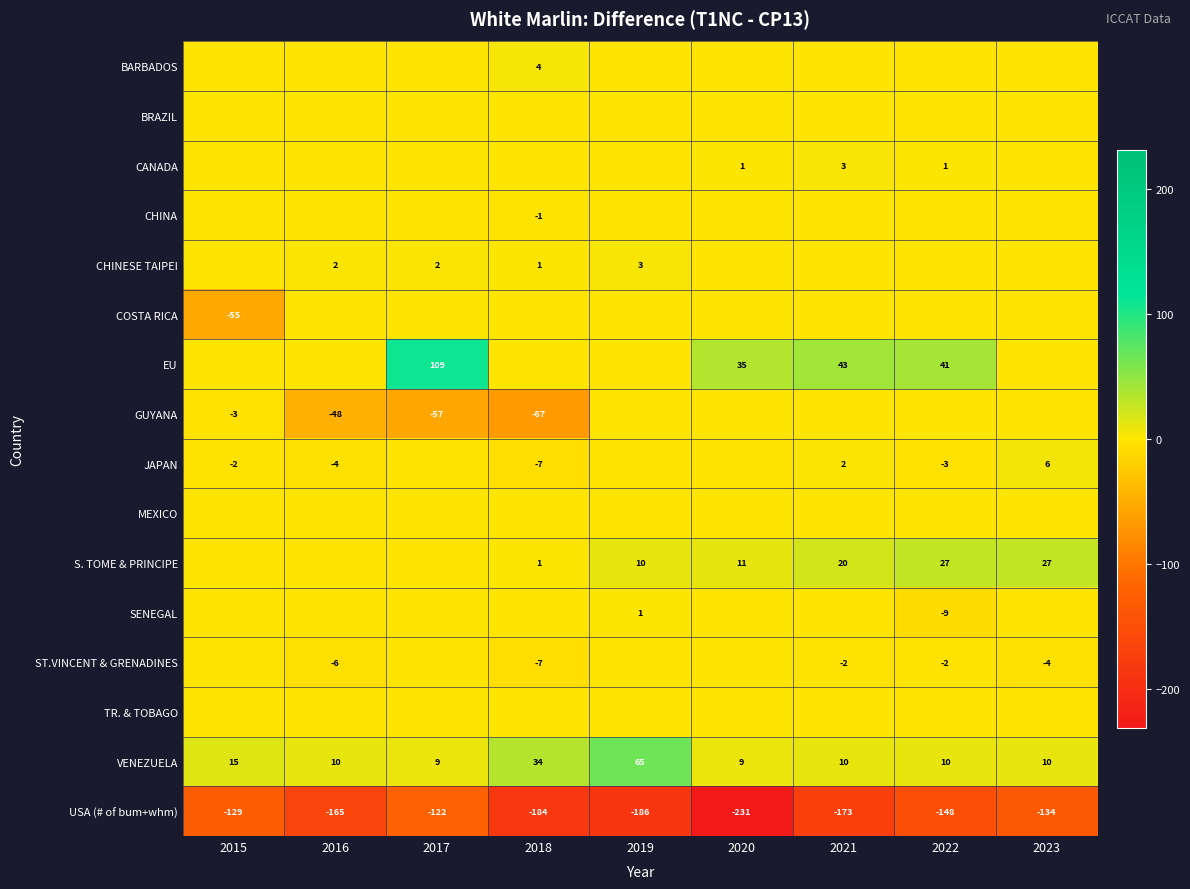

Is the value of JAPAN at 2018 greater than the value of VENEZUELA at 2017?

No